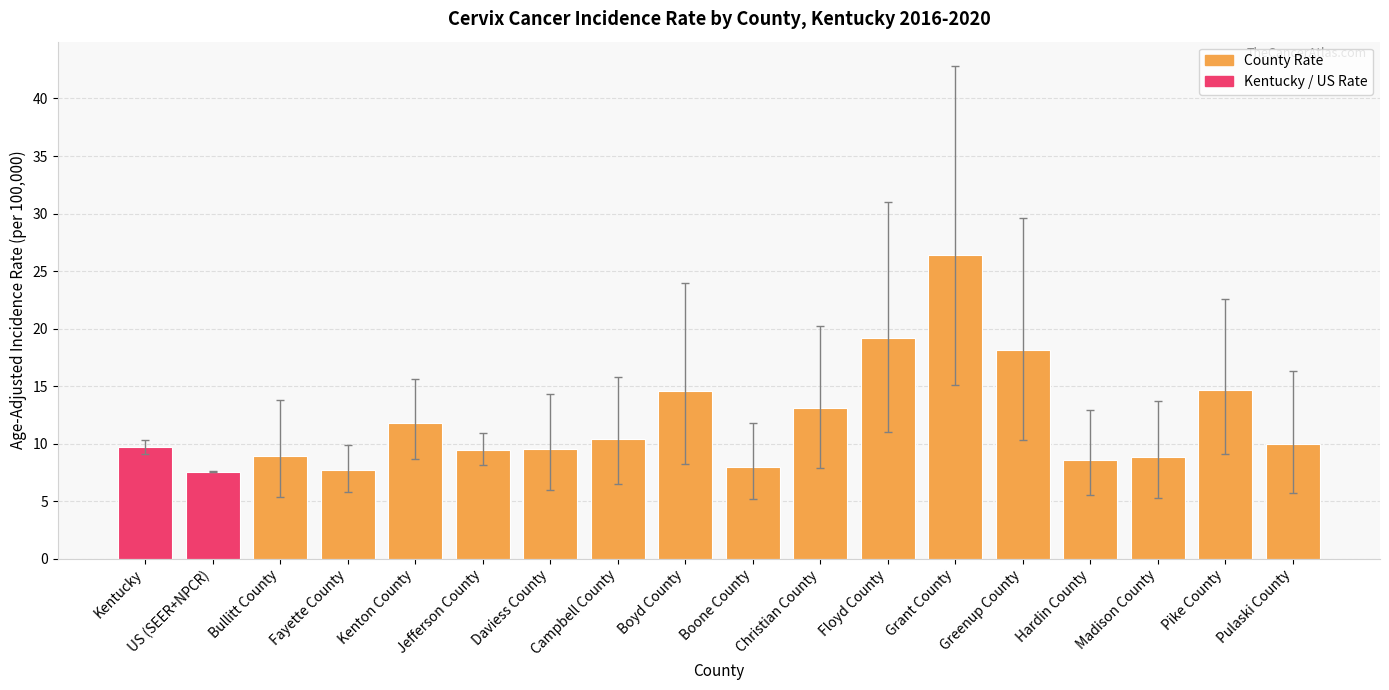

What is the change in value from Kenton County to Pike County?

+2.9